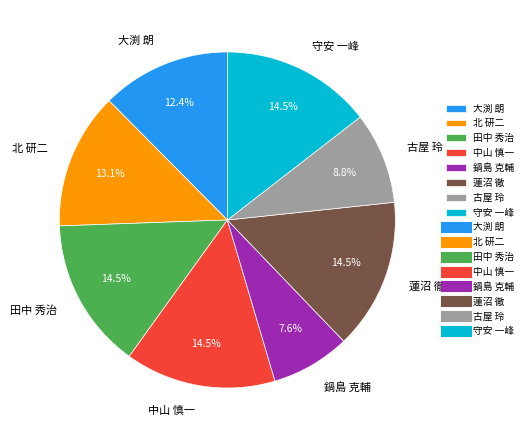

The 古屋 玲 slice represents 9% of the pie. True or false?

True